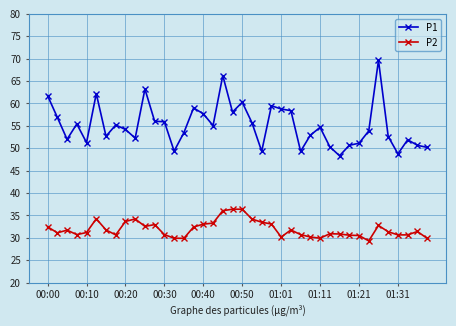

True or false: P1 and P2 intersect in this chart.

False